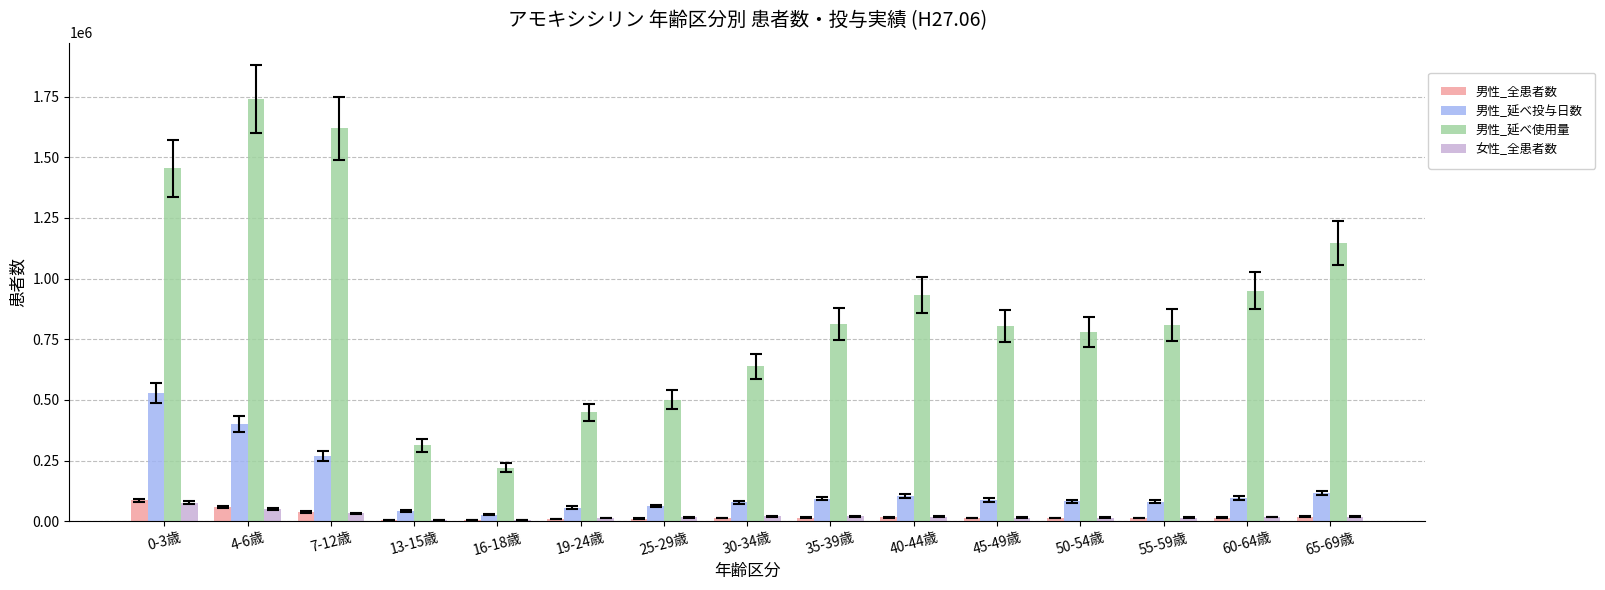

Between 7-12歳 and 50-54歳, which series saw the biggest shift?

男性_延べ使用量